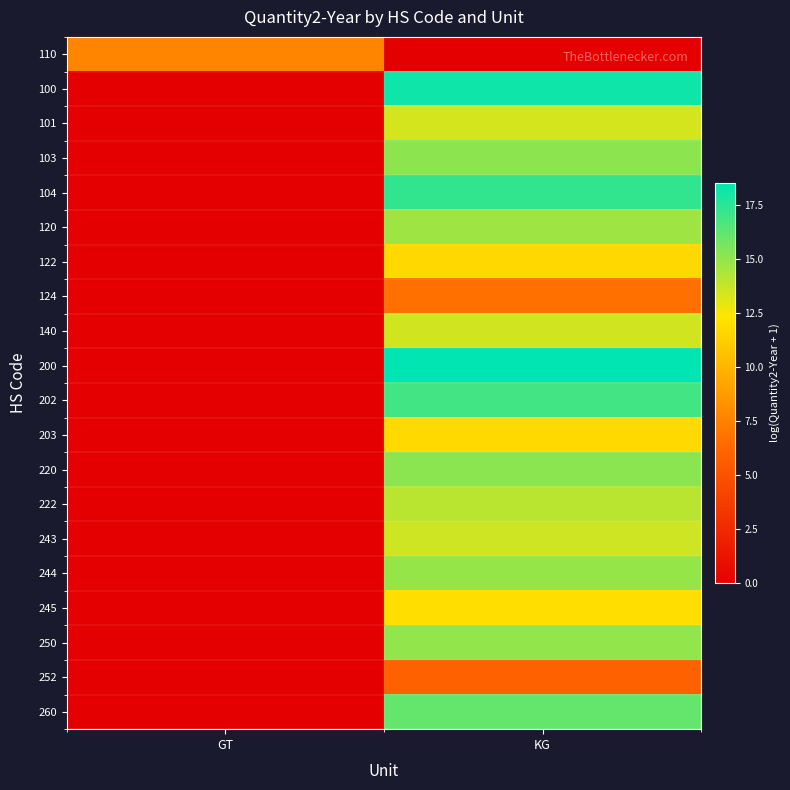

Rank the series by their maximum value, from lowest to highest.

252, 124, 110, 122, 203, 245, 101, 140, 243, 222, 120, 244, 250, 103, 220, 260, 202, 104, 100, 200